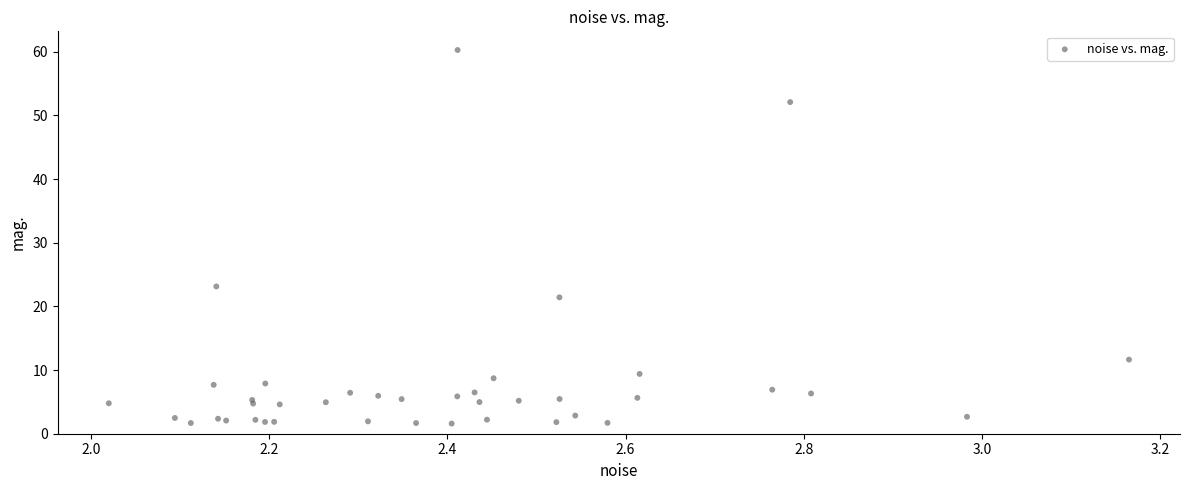

What Y value in the scatter plot is closest to 30?

23.1